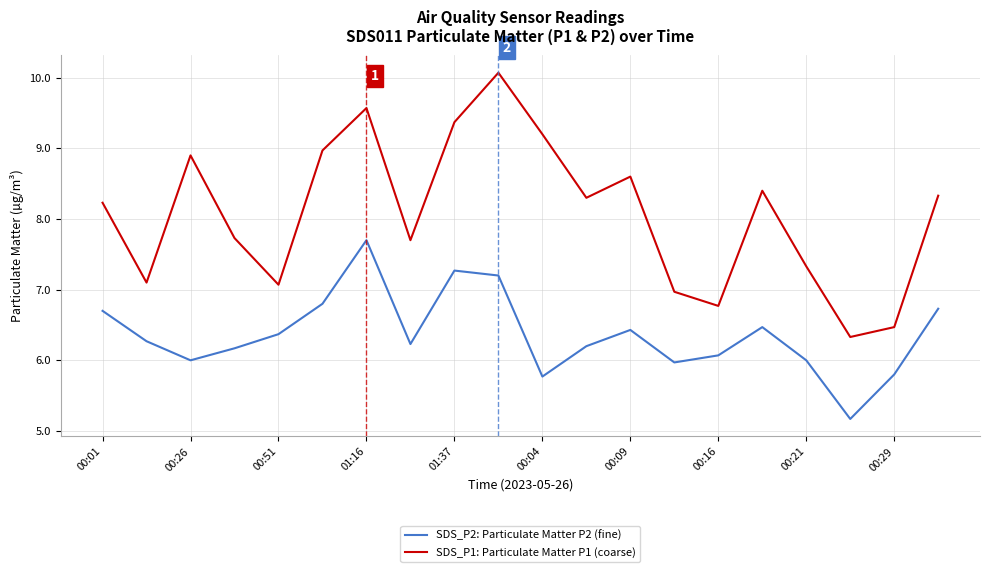

Which series has the largest total across all categories?

SDS_P1: Particulate Matter P1 (coarse)